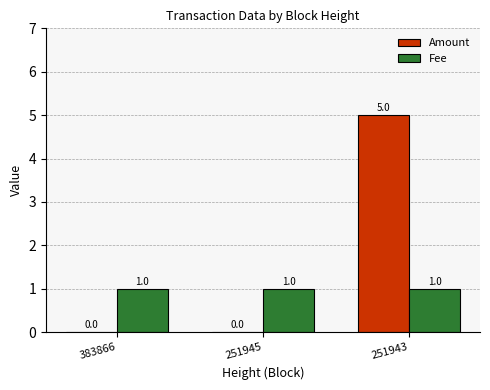

Are the bars grouped side by side (vs. stacked)?

Yes